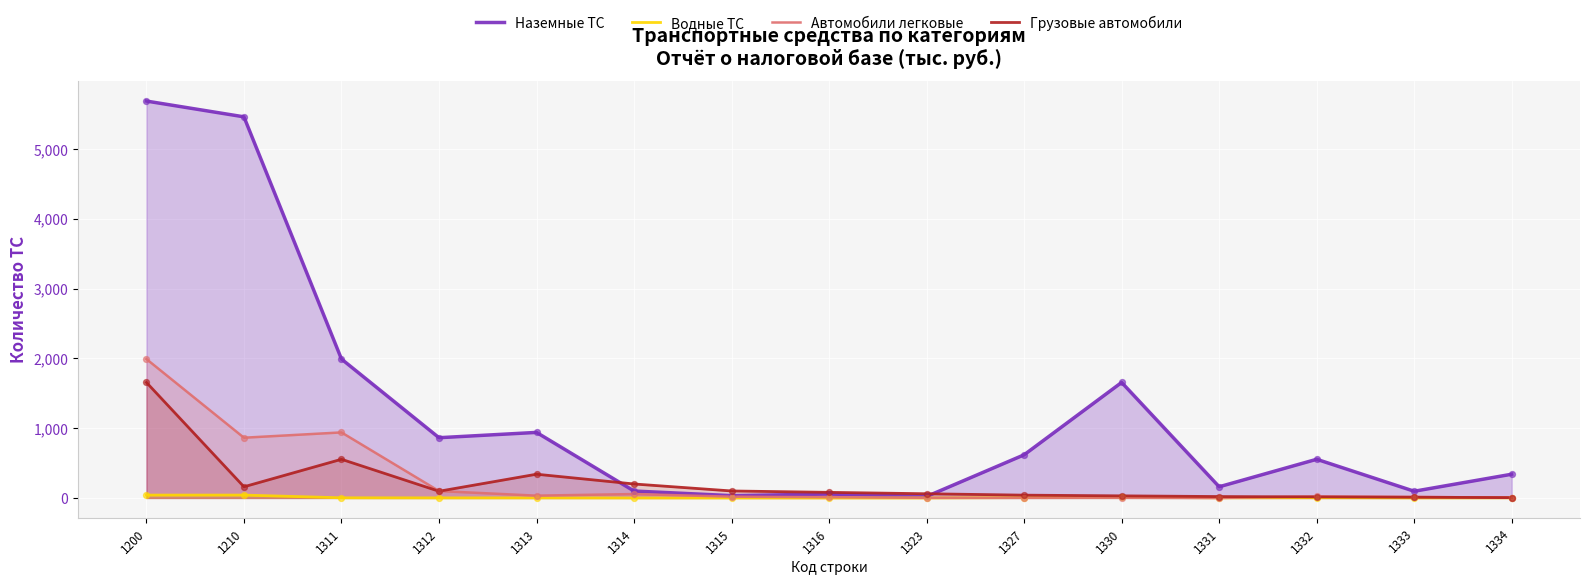

Which series contains the lowest Y value?

Водные ТС